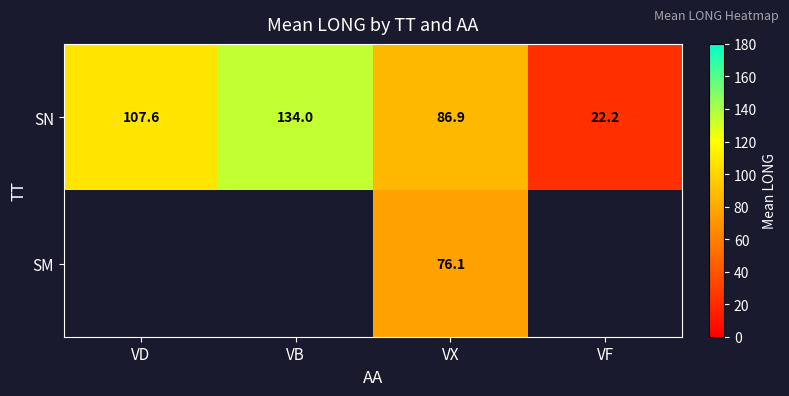

Is the value of SN at VX greater than the value of SM at VX?

Yes